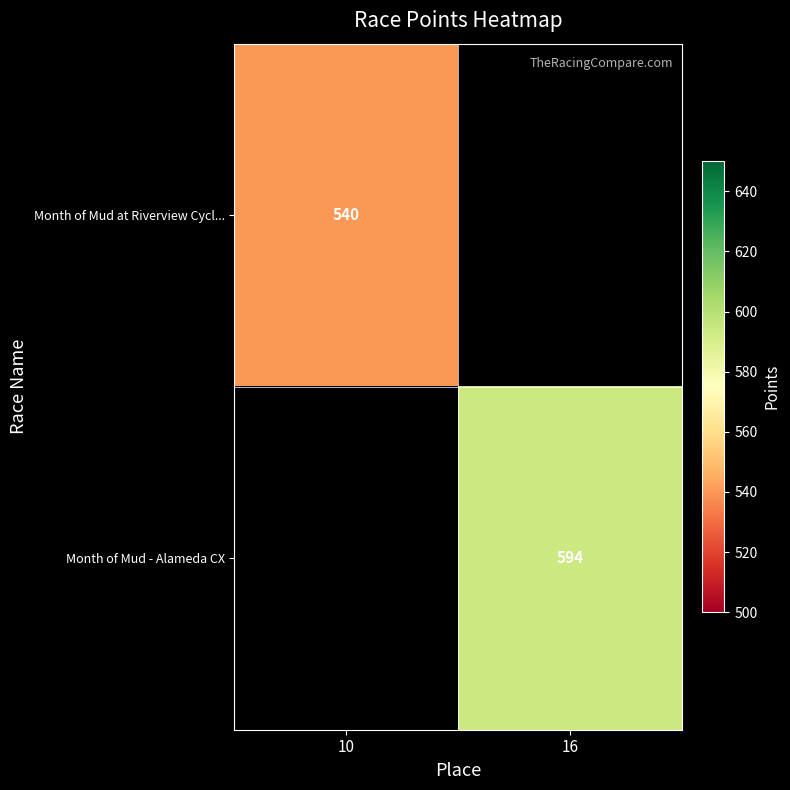

The Month of Mud - Alameda CX series shows 594 at 16. True or false?

True